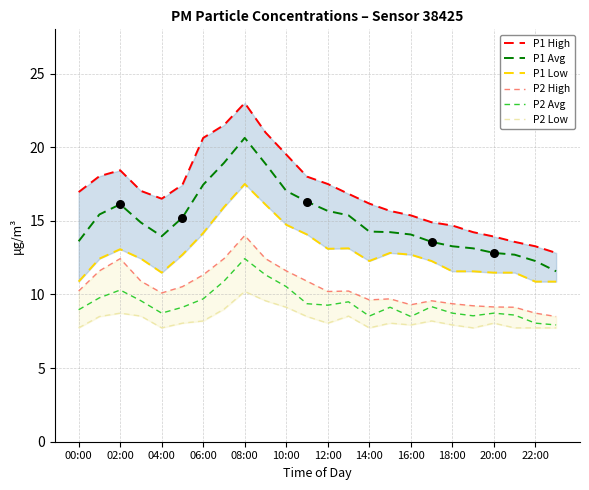

Is the value of P2 Avg at 08:00 greater than the value of P1 Avg at 18:00?

No